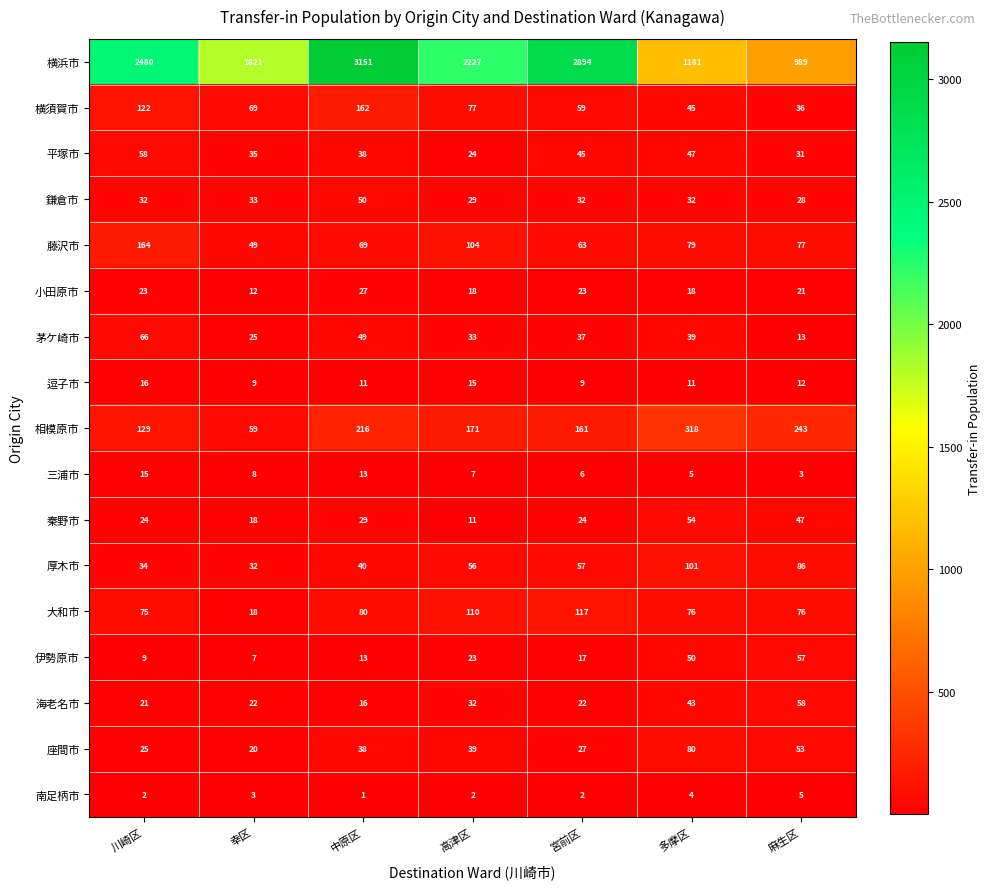

Which series changed the most between 川崎区 and 宮前区?

横浜市